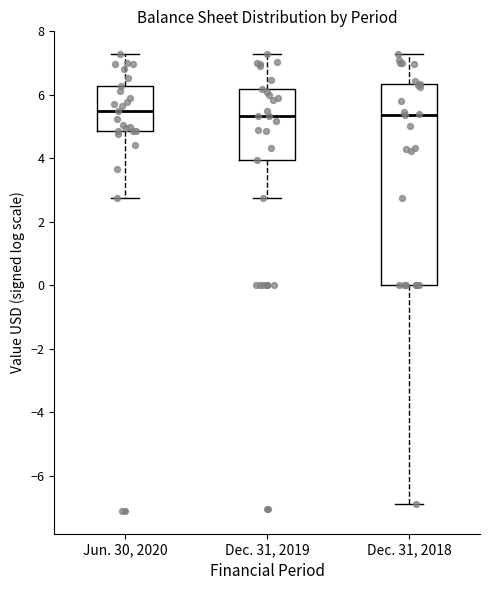

Reading left to right, transcribe this box plot: for each box, give where its median line is, the range the box spans, and where its two whiskers end, as read against the y-axis. The values are not printed on the chart, so give them approximately, as read against the axis.

Jun. 30, 2020: median 5.6, box 4.8 to 6.2, whiskers 2.8 to 7.2
Dec. 31, 2019: median 5.4, box 4.0 to 6.2, whiskers 2.8 to 7.2
Dec. 31, 2018: median 5.4, box 0.0 to 6.4, whiskers -6.8 to 7.2